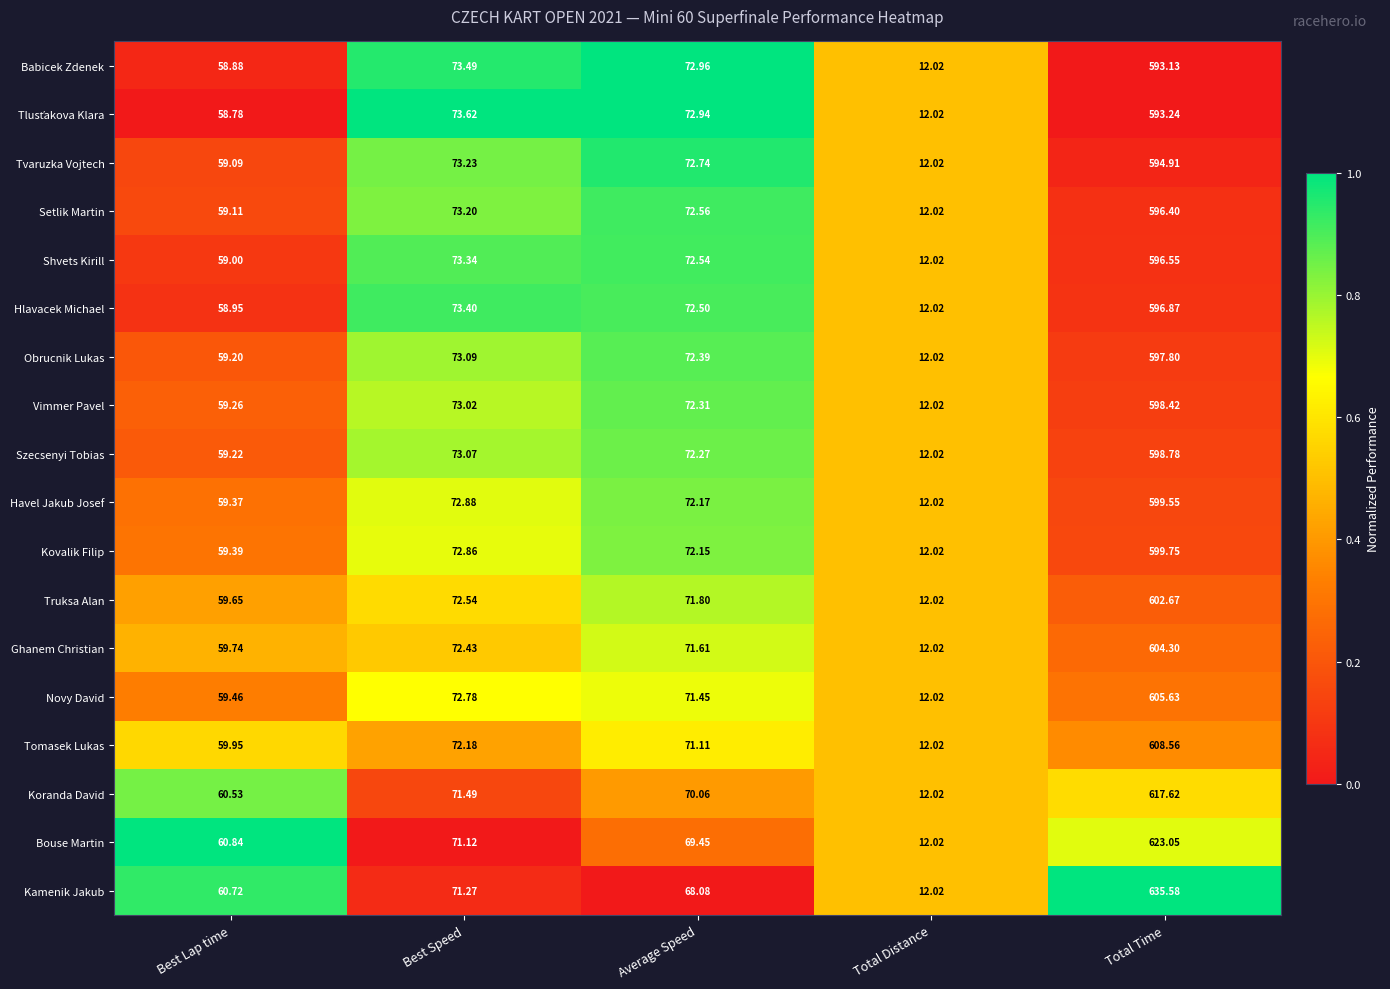

At which category is the sum across all series the highest?

Total Time